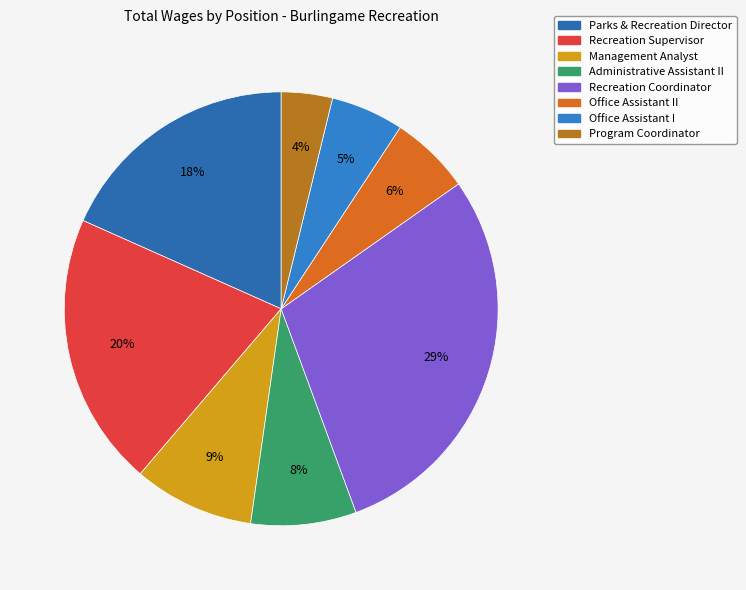

Does any single category account for the majority?

No